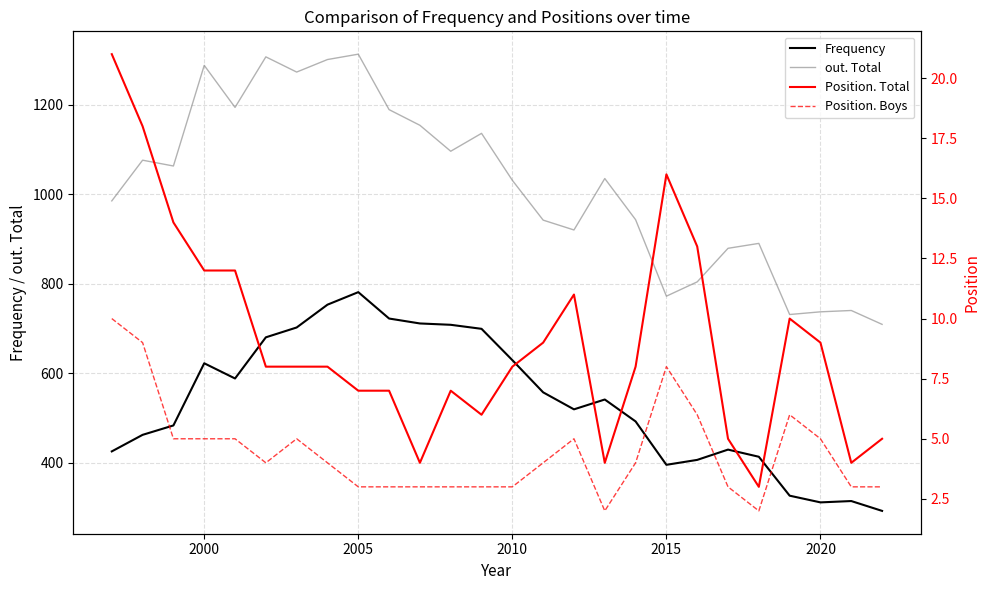

List the series in order of their peak value, highest first.

out. Total, Frequency, Position. Total, Position. Boys